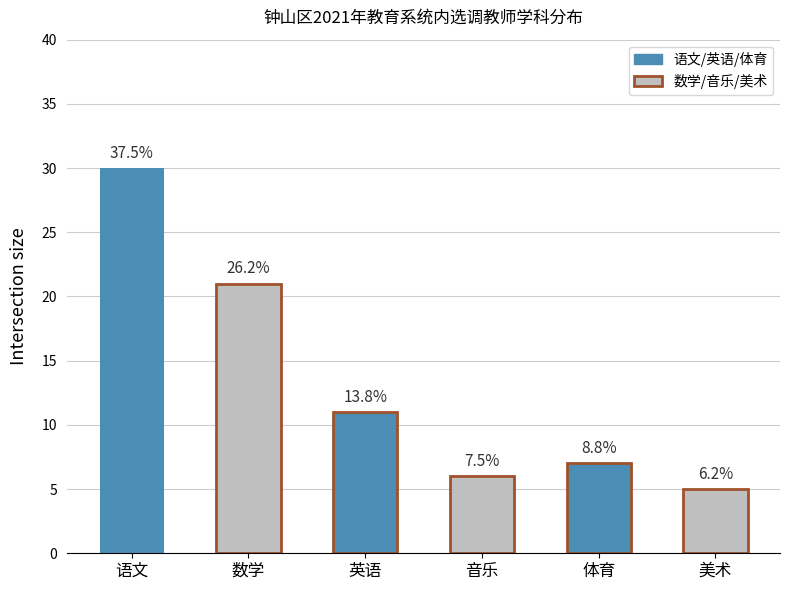

Are the bars horizontal?

No